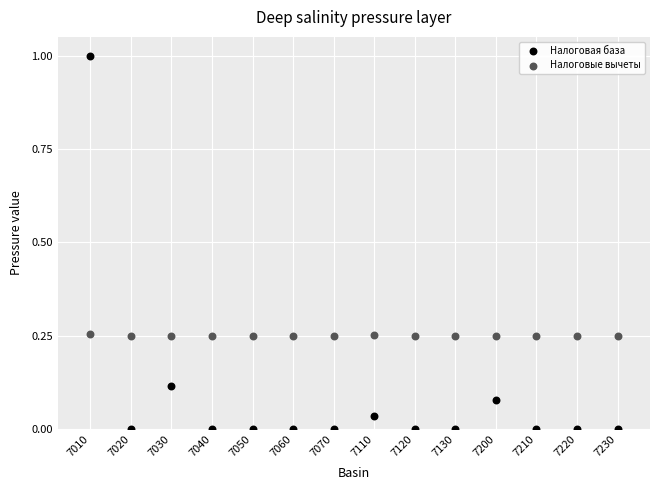

What are all the series names shown in the legend?

Налоговая база, Налоговые вычеты